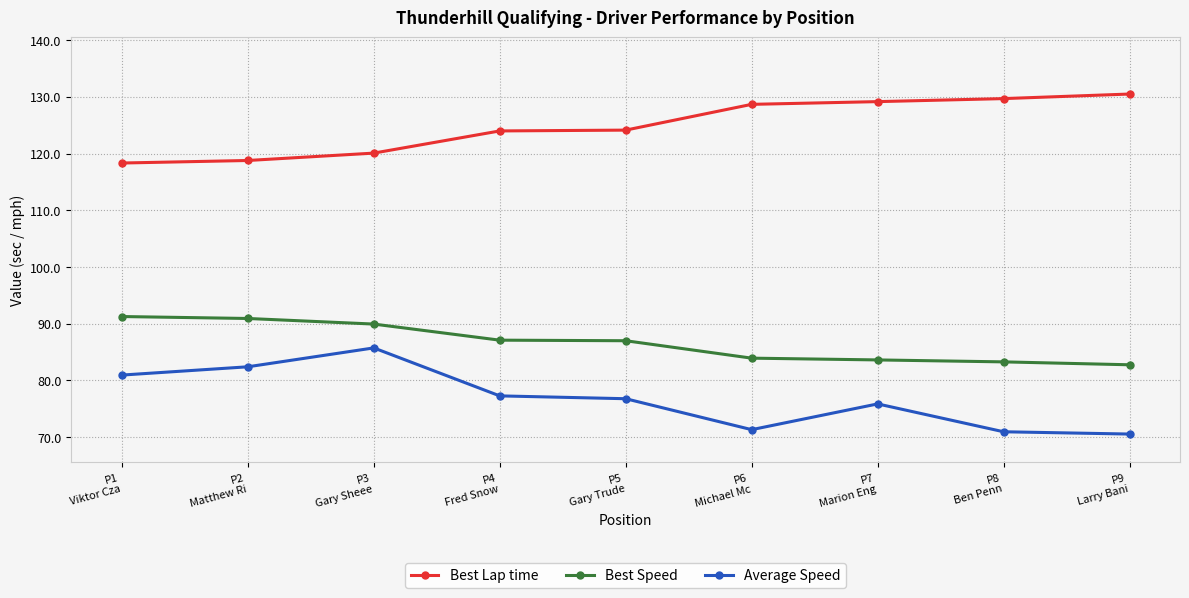

Read the Best Speed value at P7
Marion Eng.

83.6